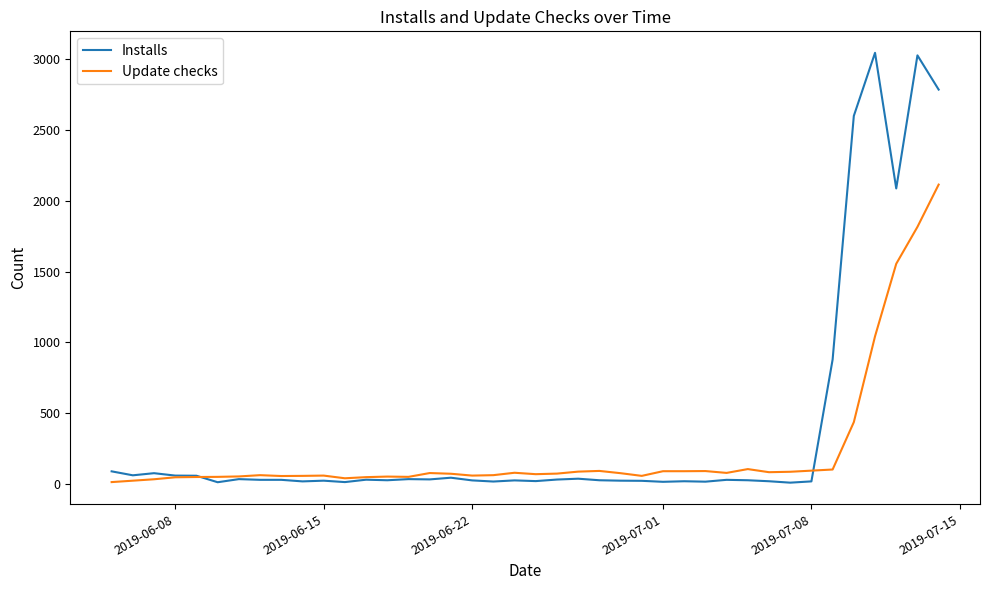

Rank the series by their average value, from lowest to highest.

Update checks, Installs